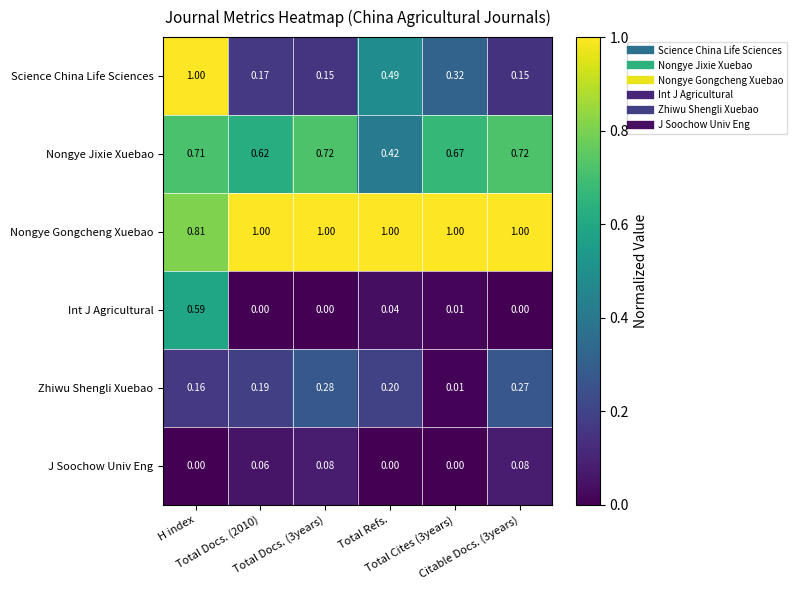

Which series has the largest total across all categories?

Nongye Gongcheng Xuebao